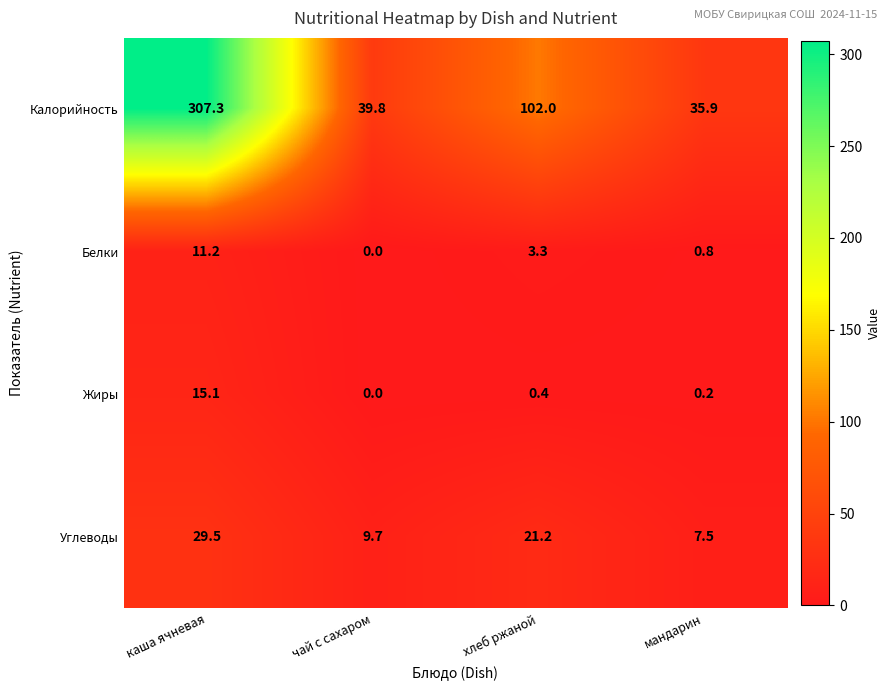

At хлеб ржаной, list the series in order from smallest to largest.

Жиры, Белки, Углеводы, Калорийность